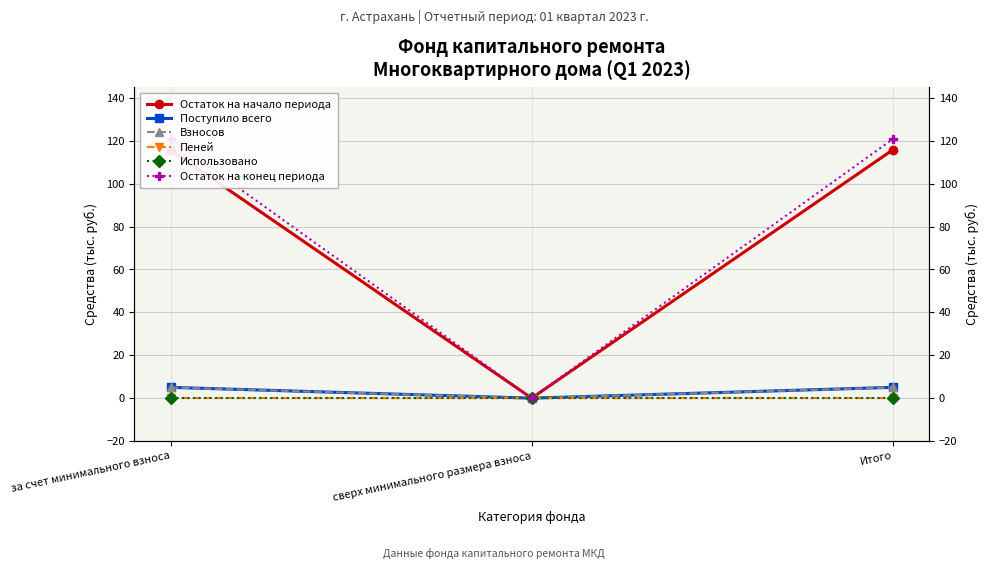

At which label is Взносов closest to 2?

сверх минимального размера взноса